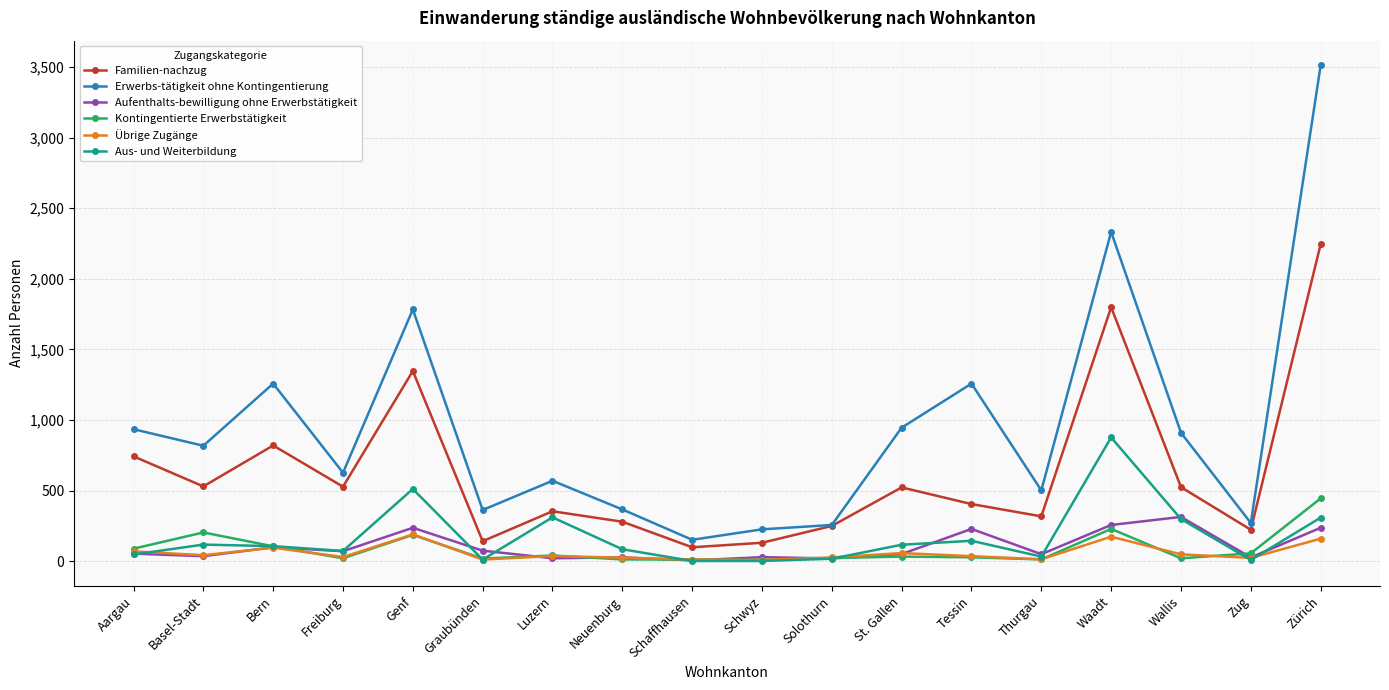

What is the highest value of the Familien-nachzug series?

2245